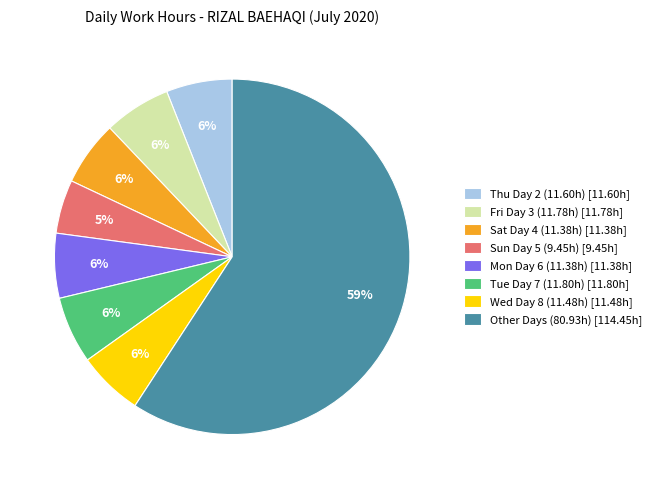

Does any single category account for the majority?

Yes